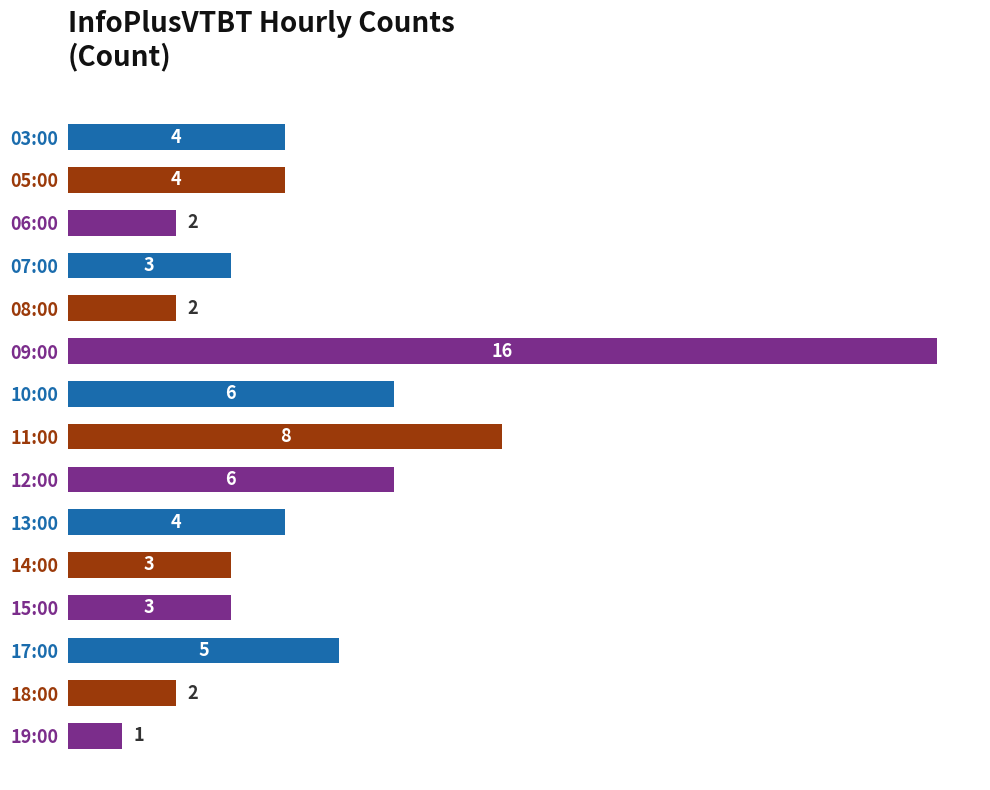

How many values are below 4?

7